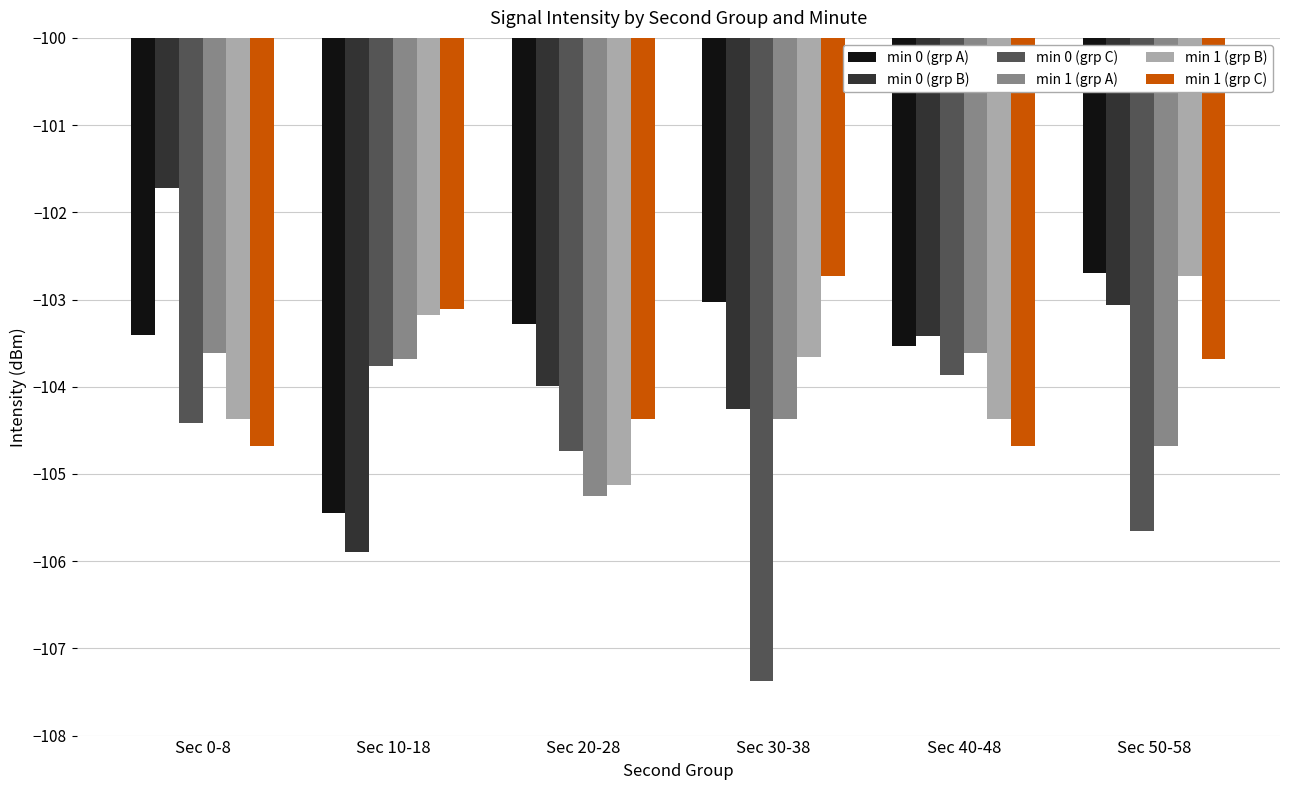

The value of min 1 (grp C) at Sec 20-28 is -144.2. True or false?

False